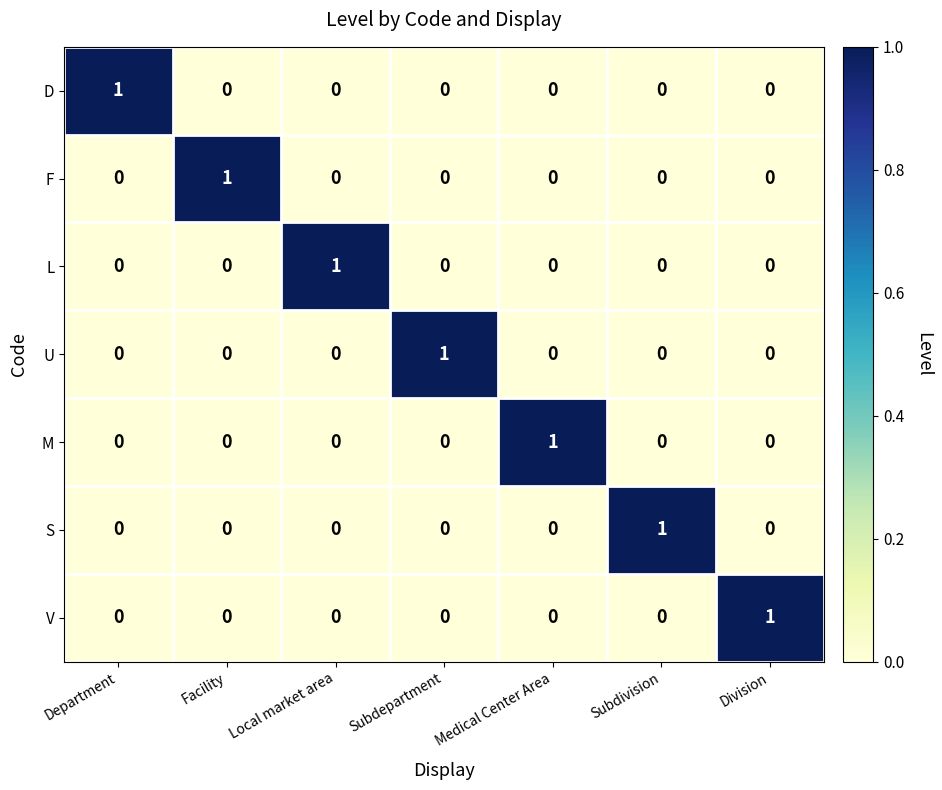

At how many categories does at least one series exceed 0?

7